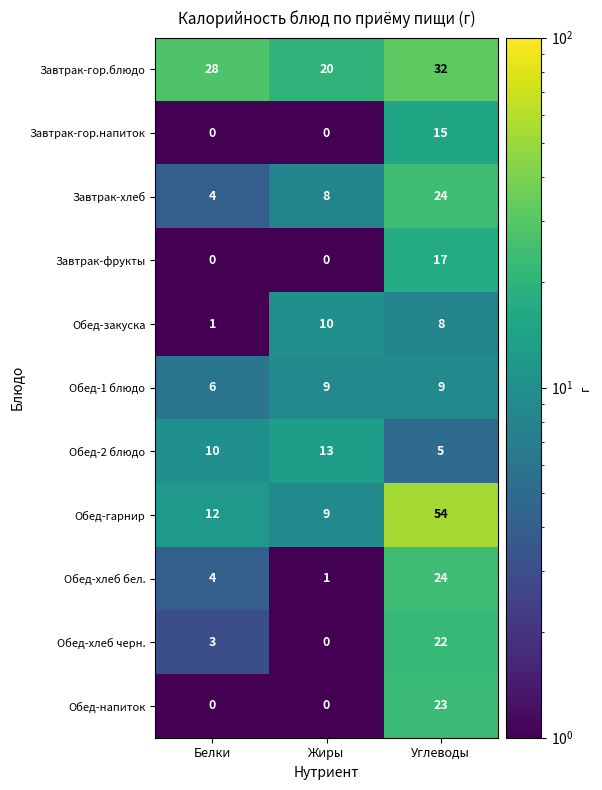

Which series has the largest range (max minus min)?

Обед-гарнир